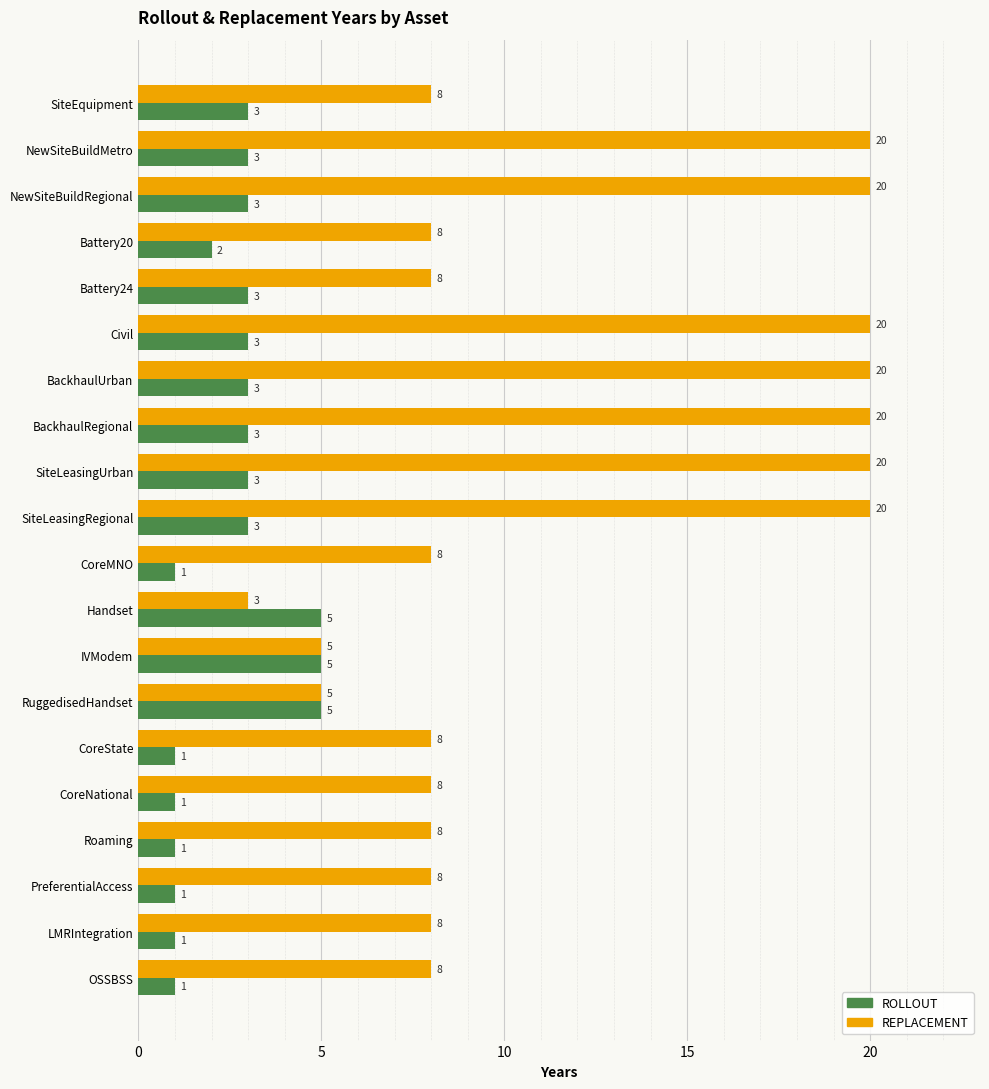

What is the highest value of the REPLACEMENT series?

20